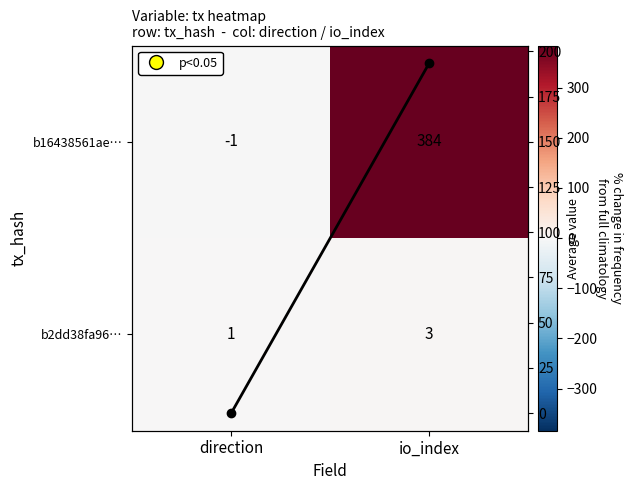

The Column mean series shows -115.0 at direction. True or false?

False